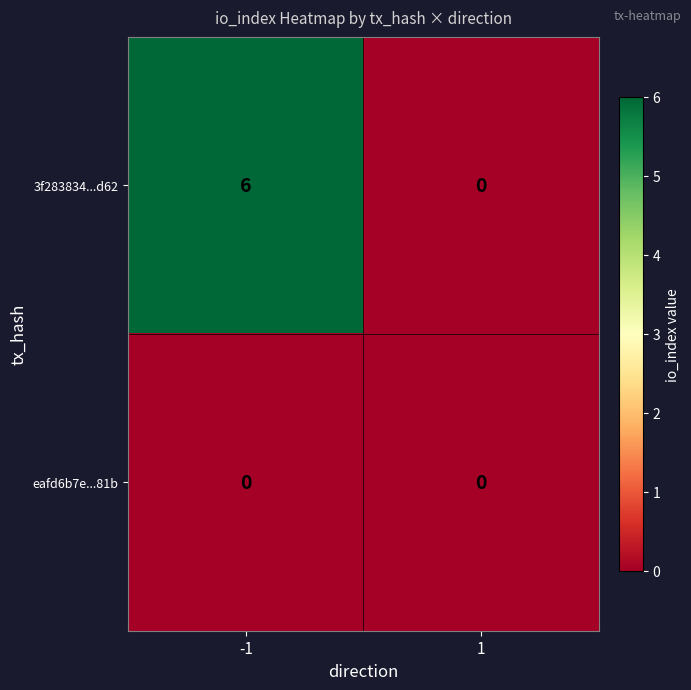

Which series has the largest total across all categories?

3f283834...d62